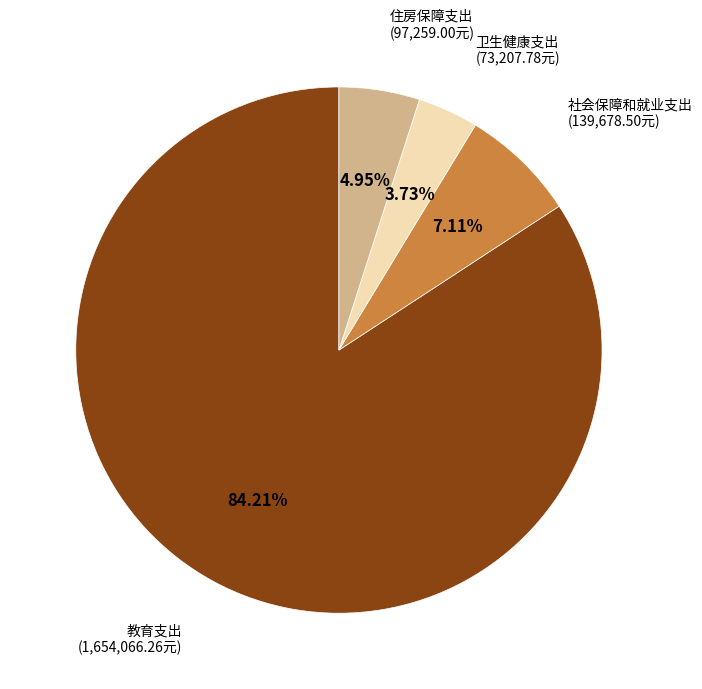

How many segments does this pie chart have?

4